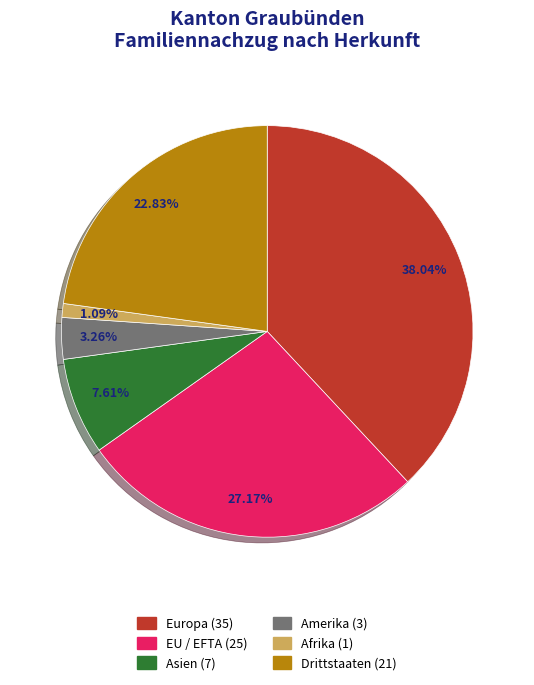

Which has a higher value, Amerika or Asien?

Asien